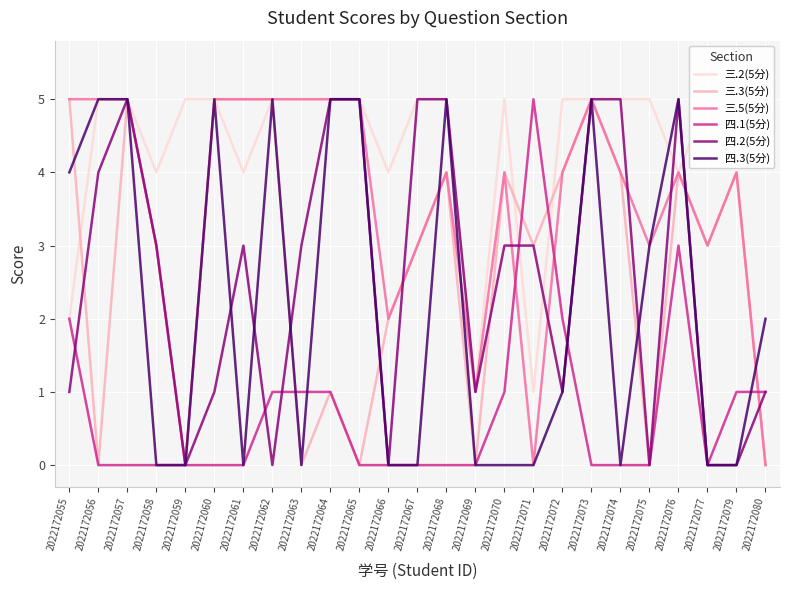

Between 2022172066 and 2022172064, which is larger?

2022172064